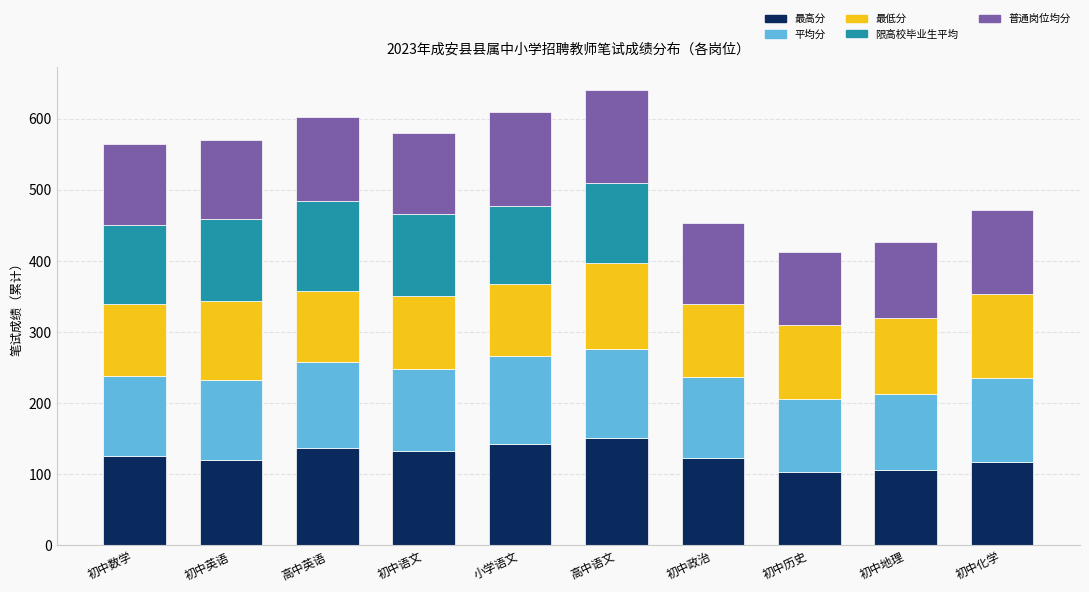

Read the 最高分 value at 初中化学.

117.9